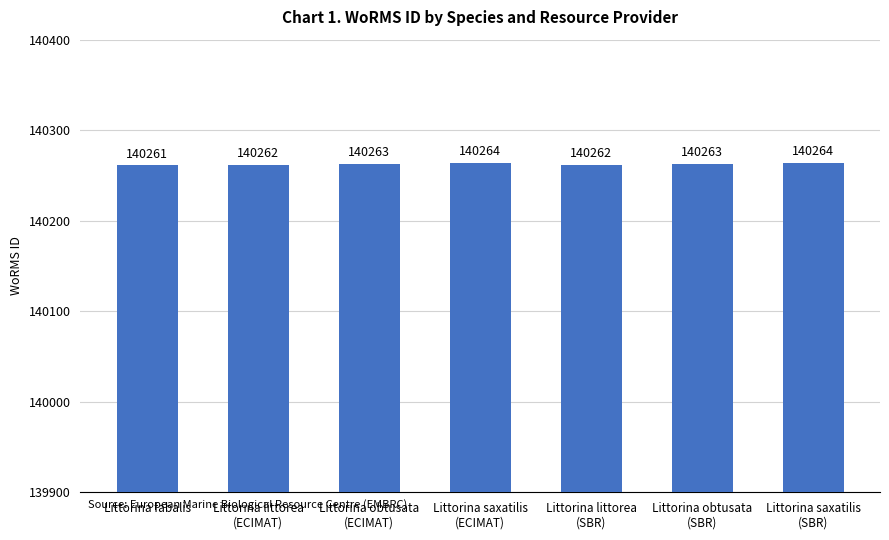

How many bars are there in total?

7